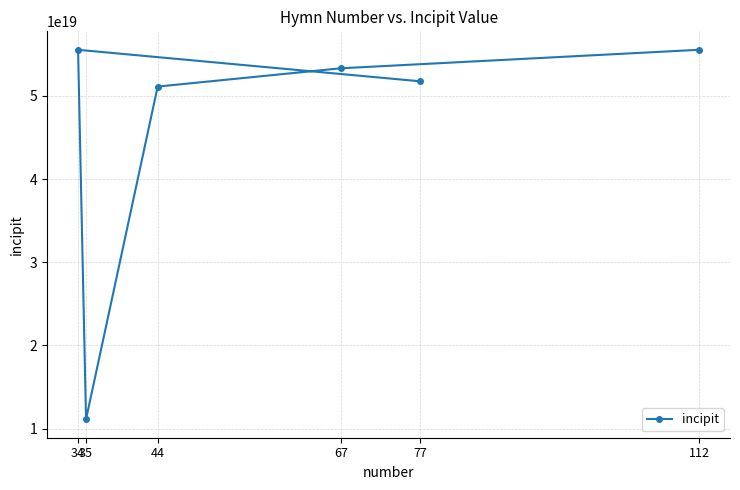

What is the sum of the values at 77 and 35?

62889009962877796352